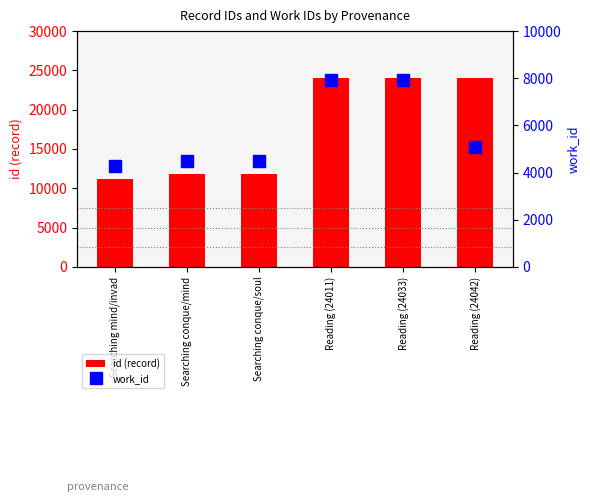

What is the label of the 2nd bar from the left?

Searching conque/mind